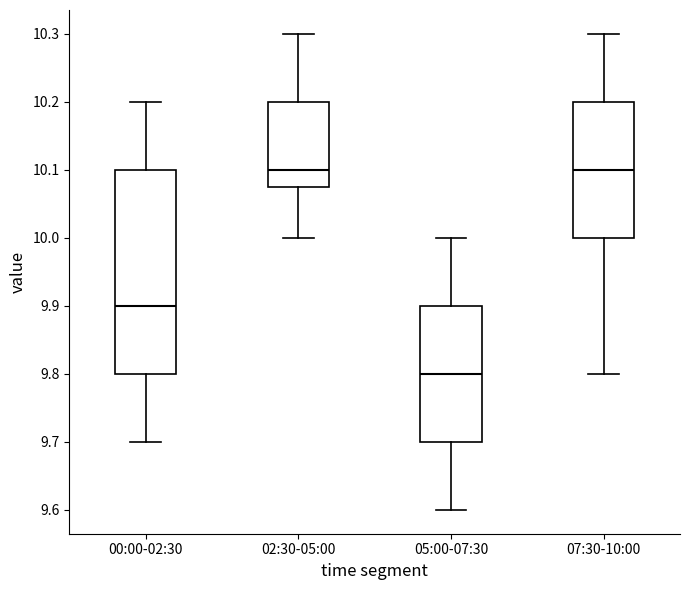

Where does the median line of the box for 02:30-05:00 sit on the y-axis? The values are not printed on the chart, so give them approximately, as read against the axis.

10.10